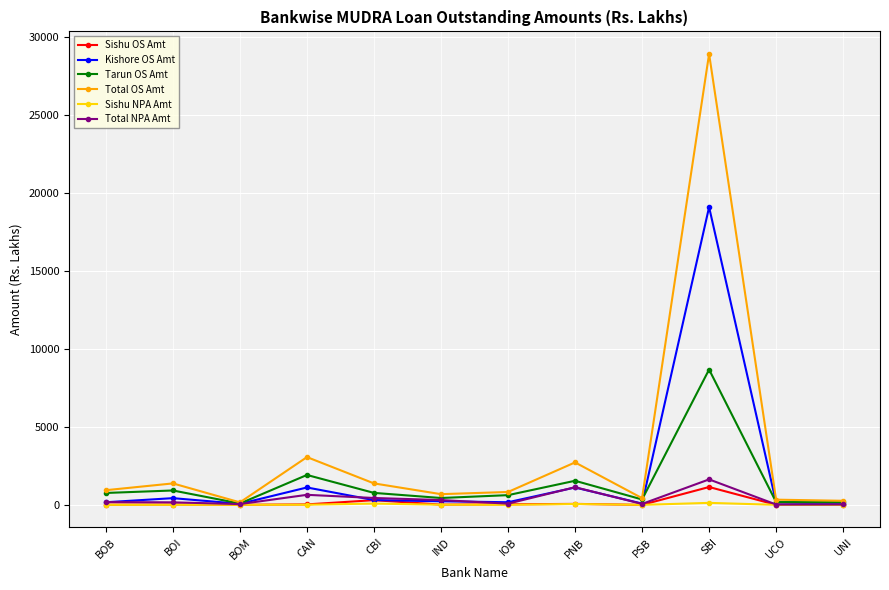

What is the label of the 8th point from the left?

PNB